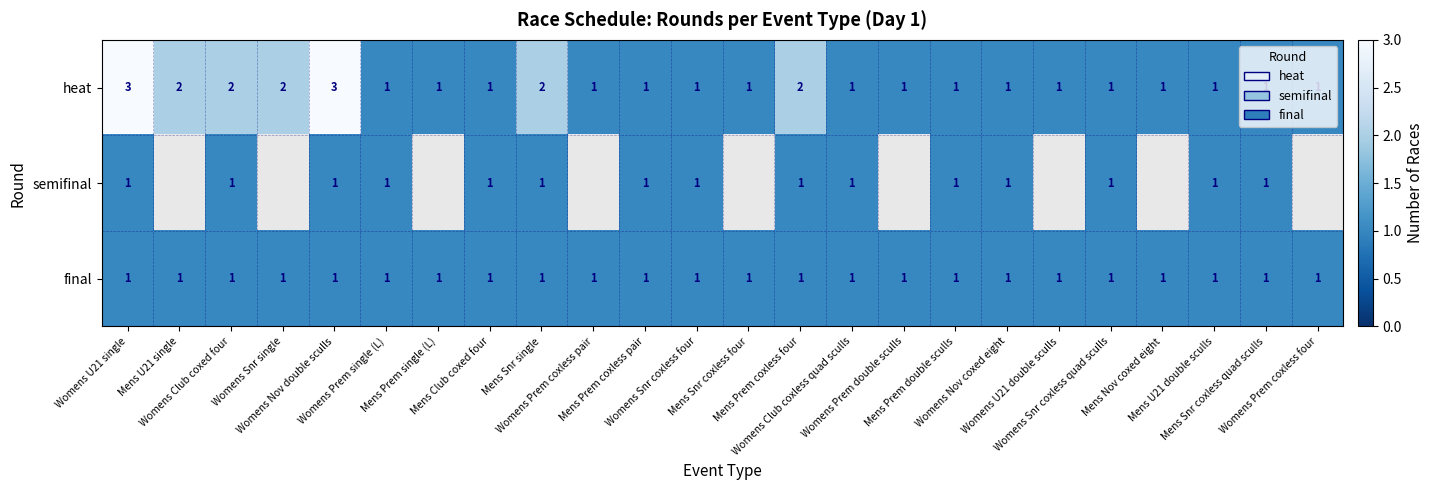

The value of final at Womens Nov coxed eight is 0.7. True or false?

False